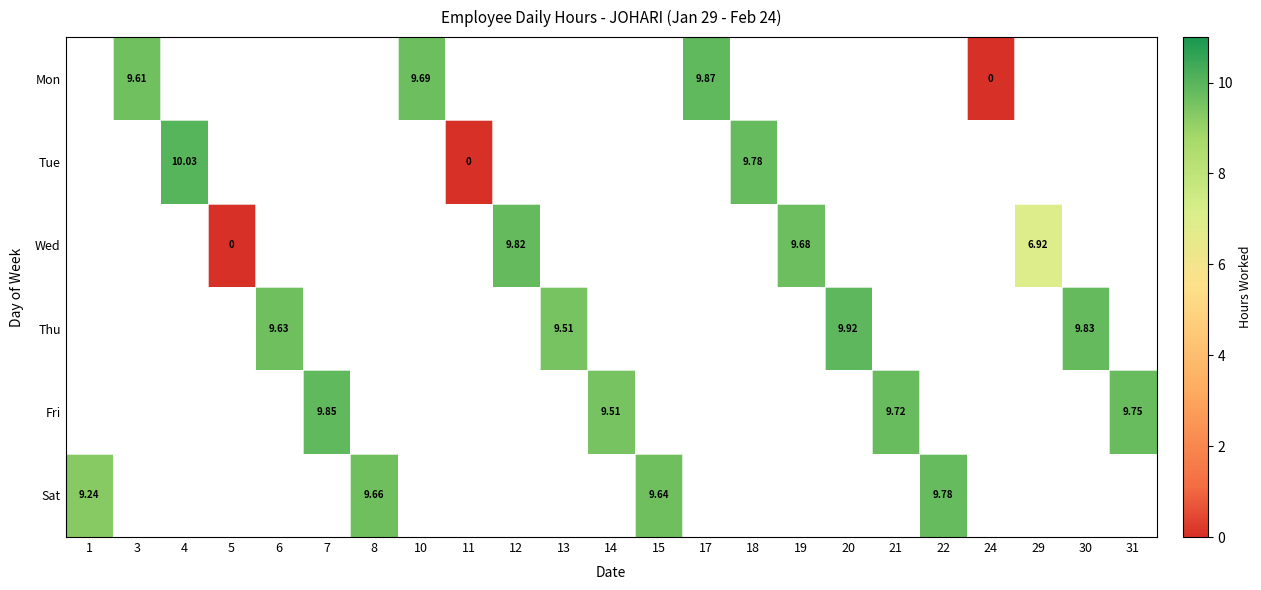

Which category has the lowest value across all series?

24